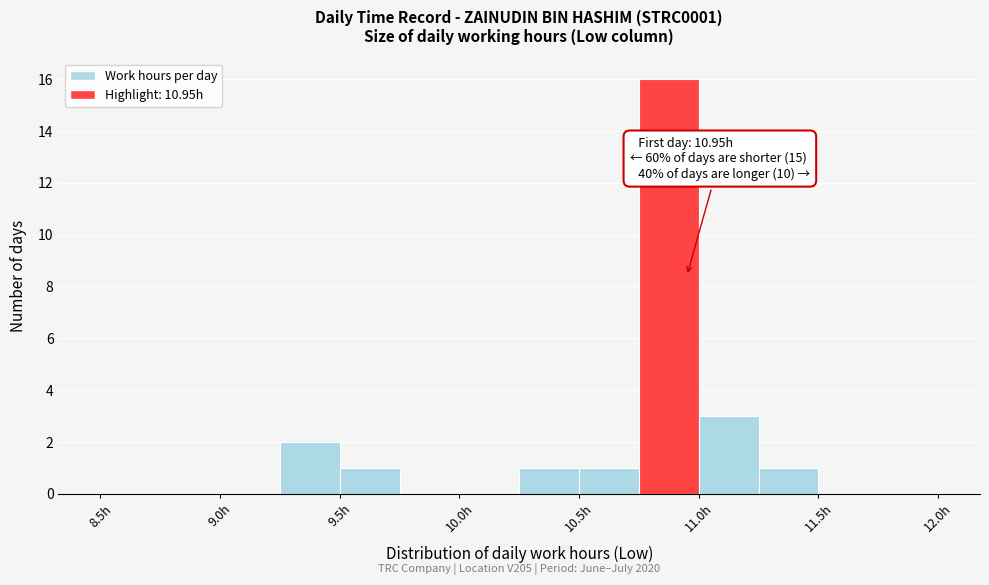

Over which range of the x-axis is the bar tallest?

10.75 to 11.00